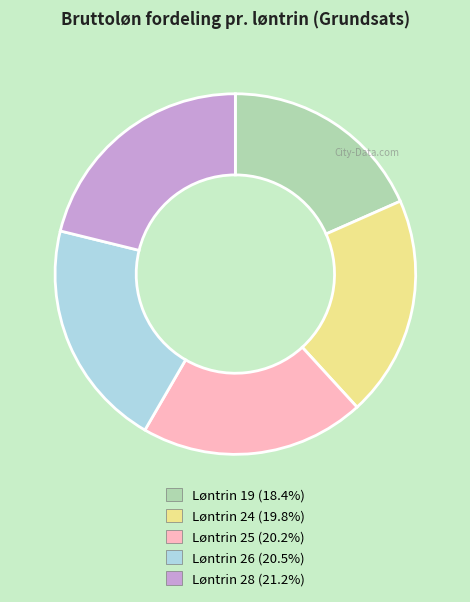

Count the number of slices in the pie.

5